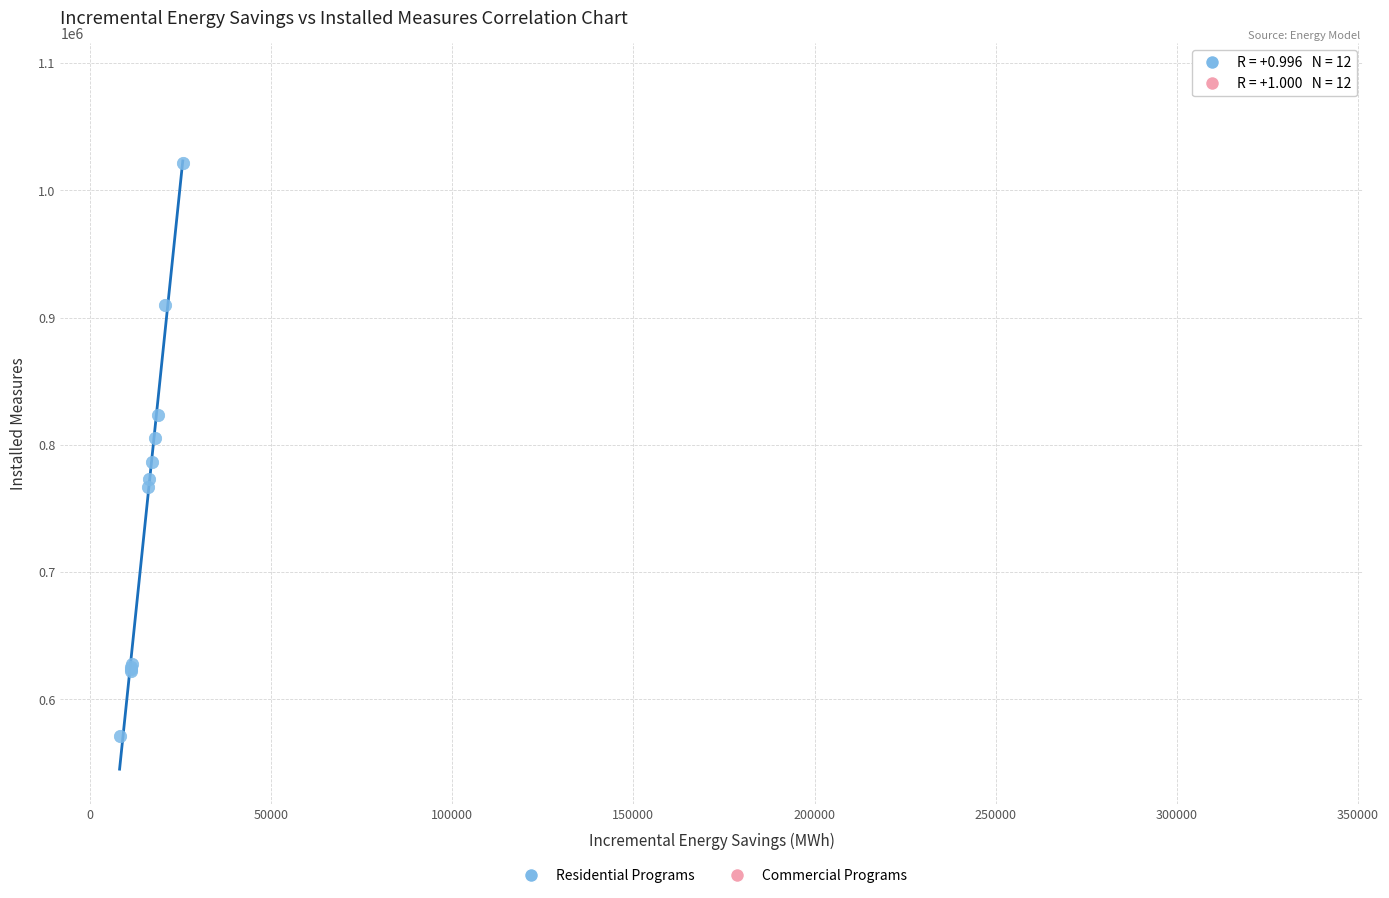

Which series reaches the minimum Y coordinate?

Residential Programs